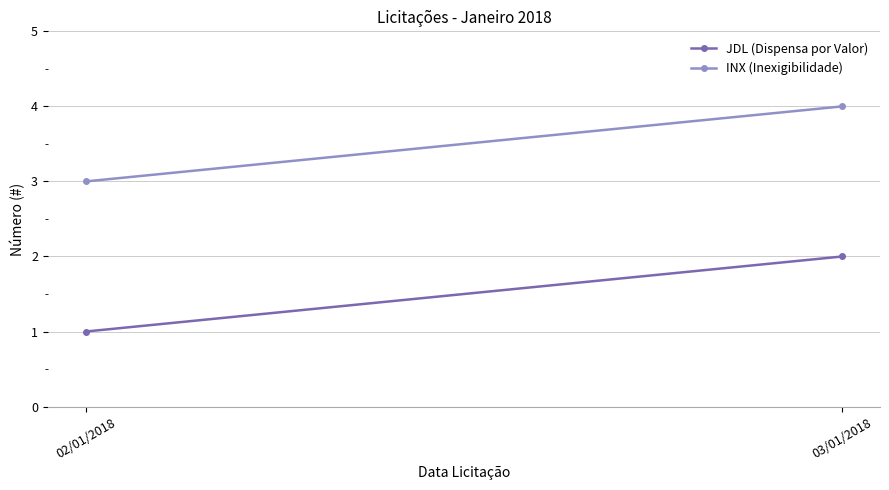

What position from the left is 02/01/2018?

1